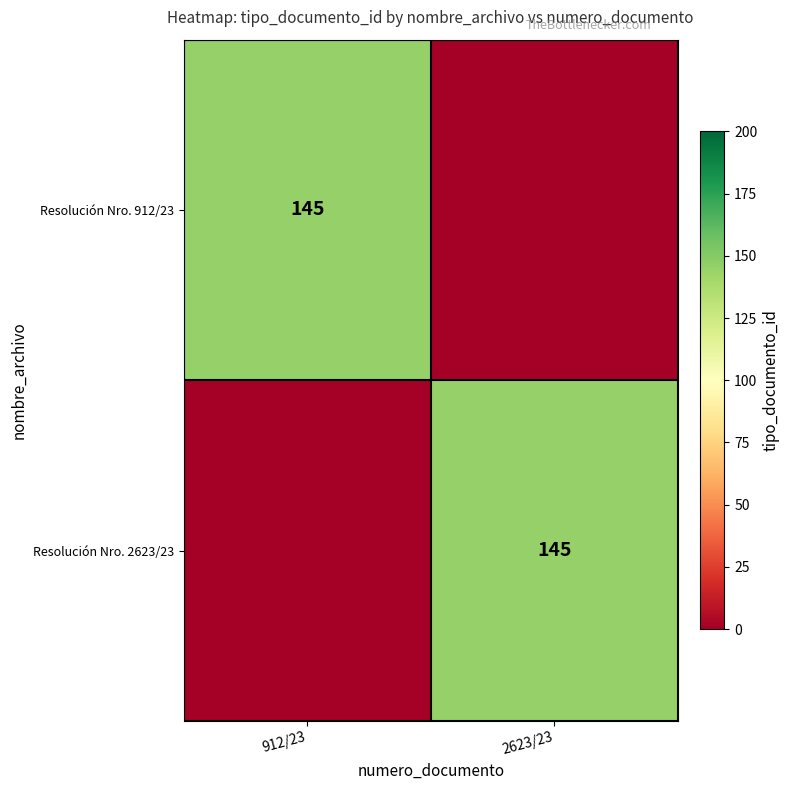

True or false: Resolución Nro. 912/23 has a value of 55 at 912/23.

False